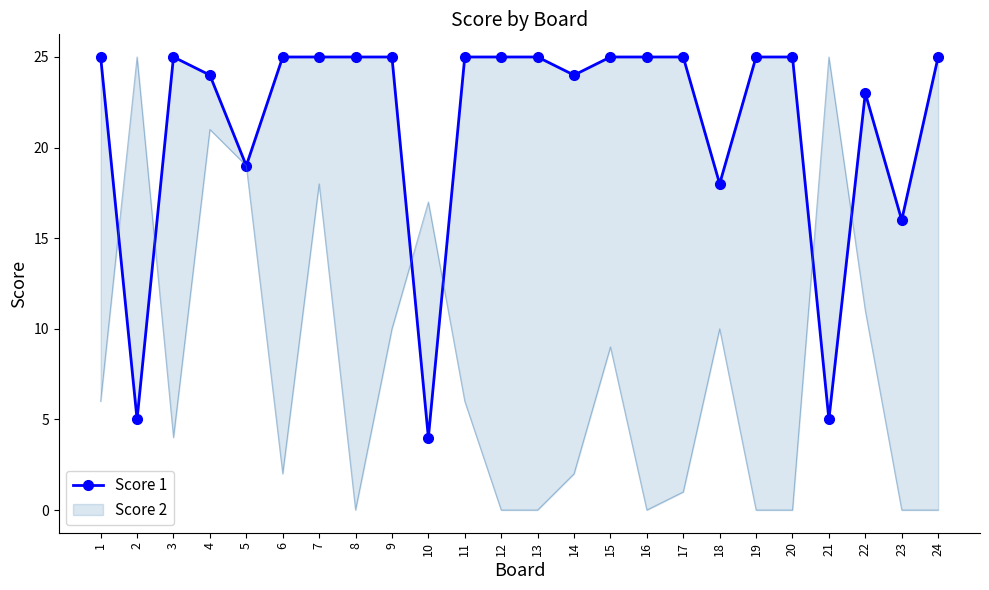

What is the value of the 23rd point from the left?

16